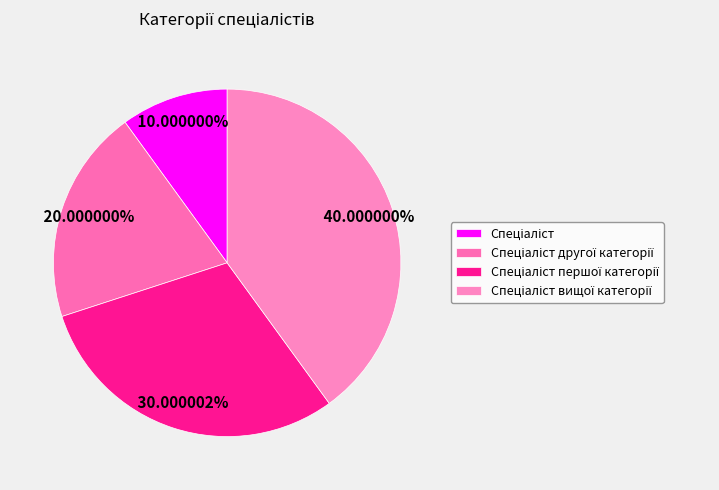

Is Спеціаліст першої категорії the majority of the pie?

No